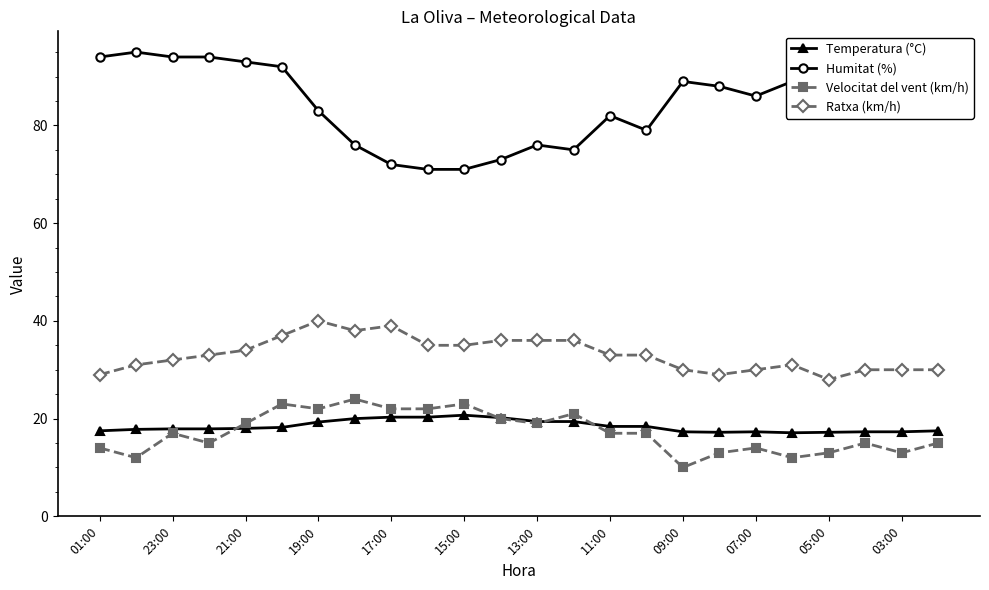

What is the highest value of the Humitat (%) series?

95.0